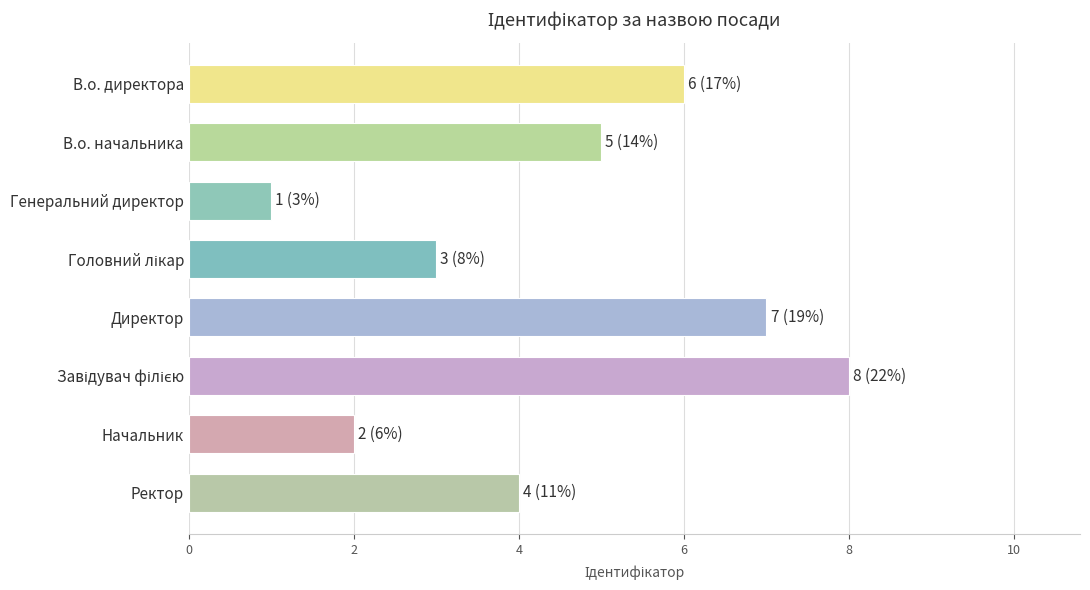

What is the difference between the second highest and minimum values?

6